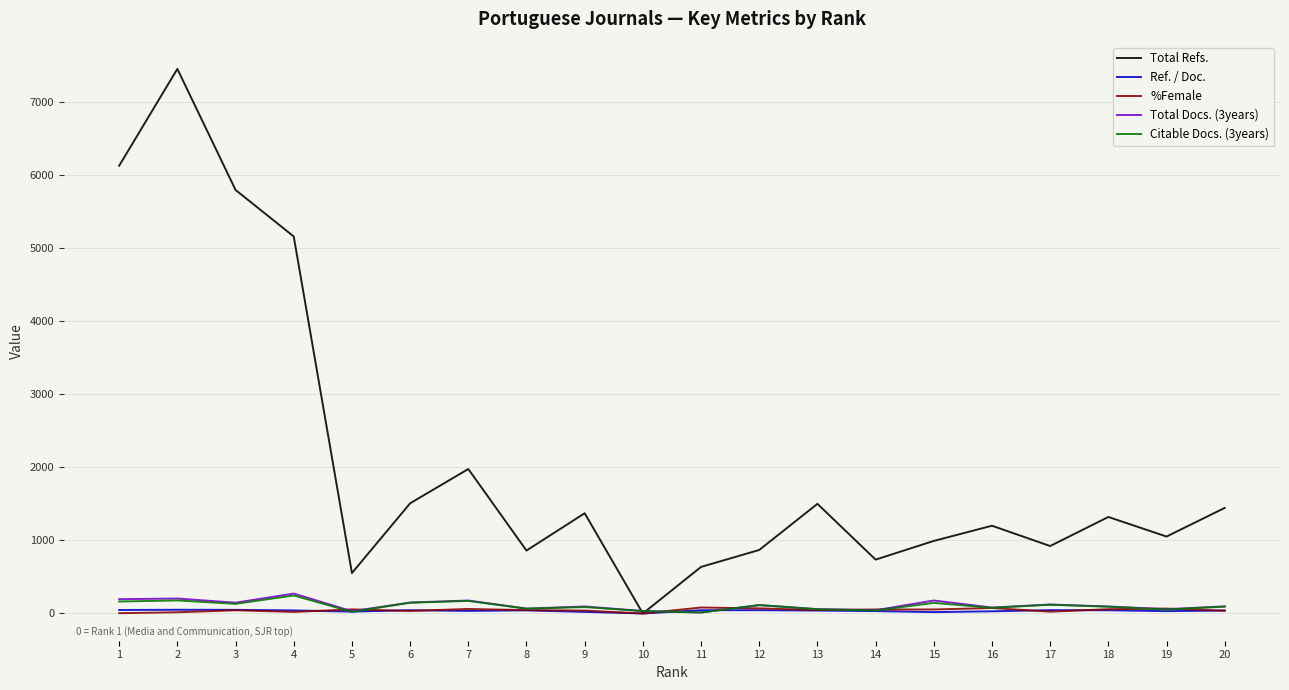

What is the maximum value for Total Docs. (3years)?

273